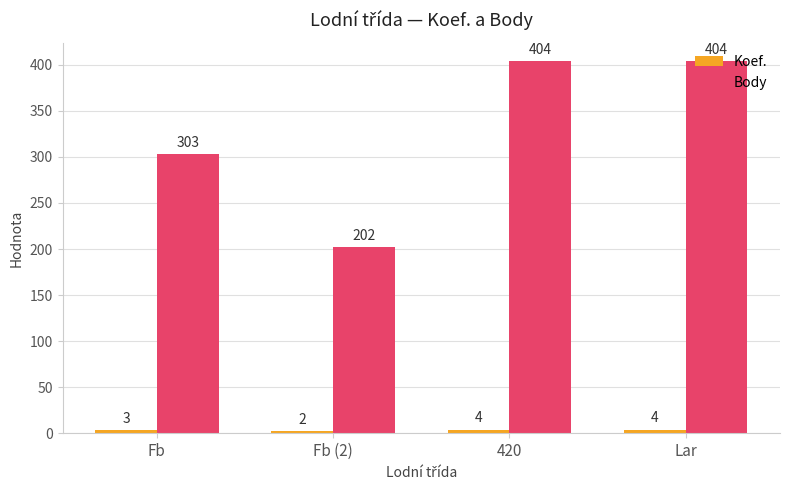

How many Body values are between 303 and 404?

3